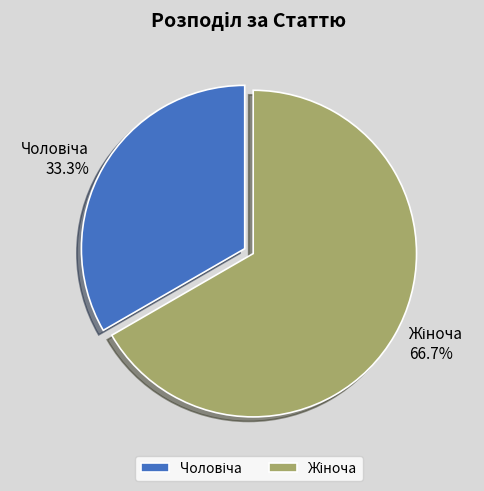

Does any single category account for the majority?

Yes